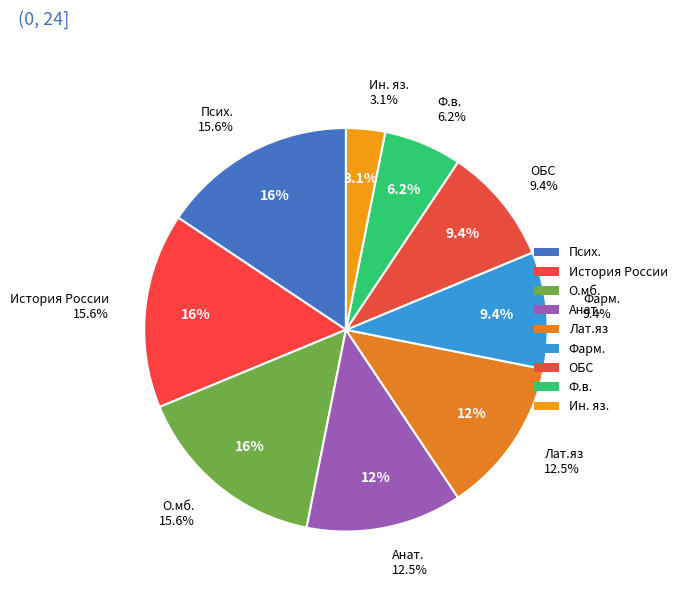

To the nearest percent, what portion does Псих. represent?

16%